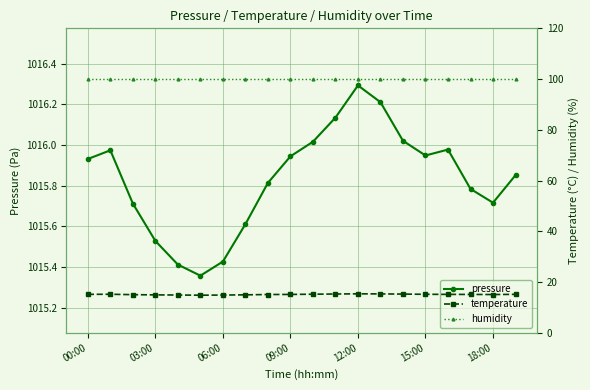

True or false: temperature and humidity intersect in this chart.

False